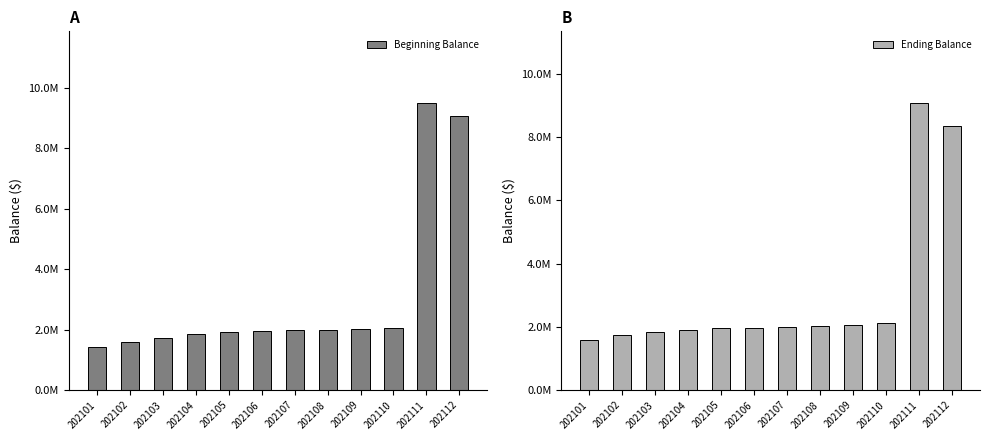

Which series has the widest spread of values?

Beginning Balance